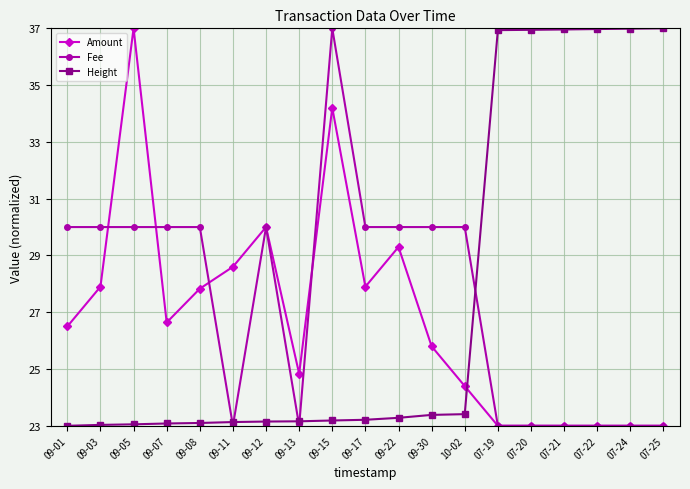

What is the spread (max minus min) of values at 09-17?

6.8